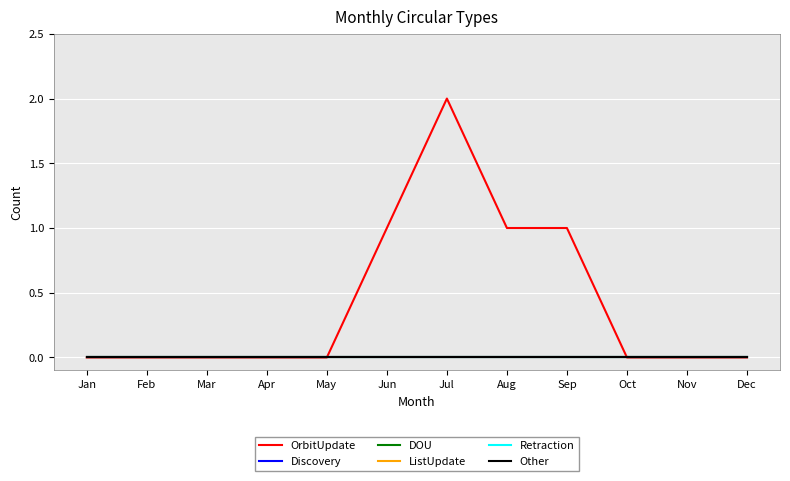

Does the chart have visible grid lines?

Yes